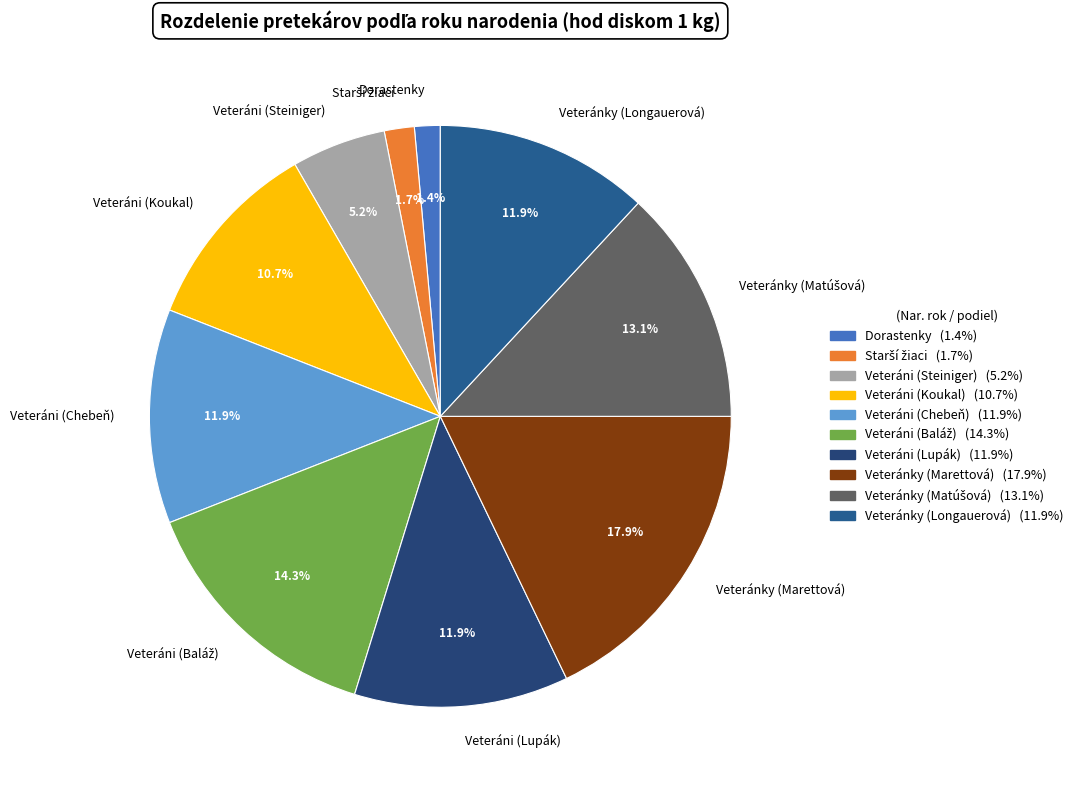

Is there any slice that represents more than half of the pie?

No